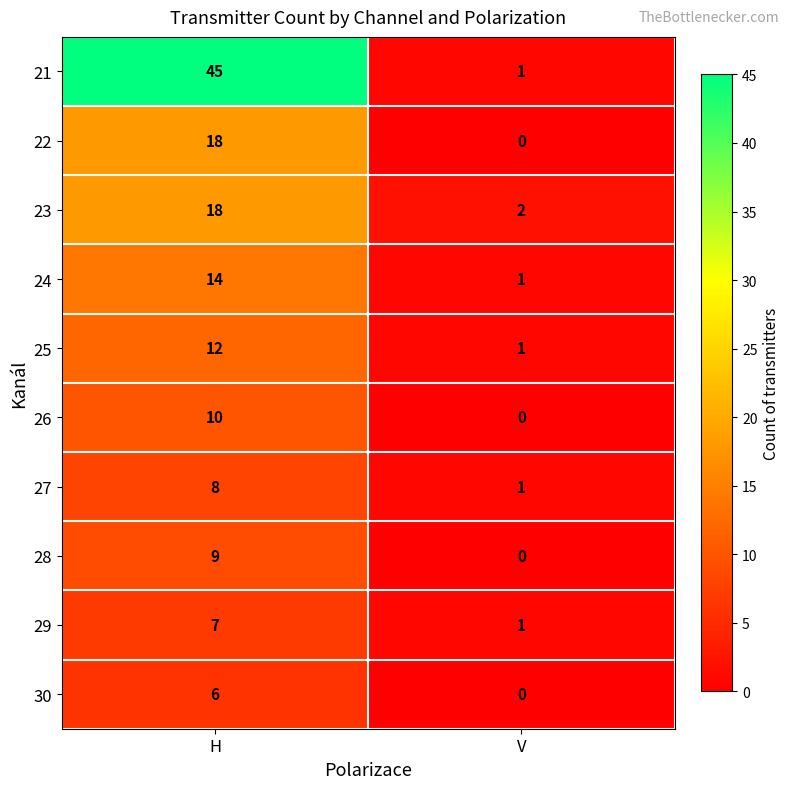

Rank the categories by 26 value from highest to lowest.

H, V